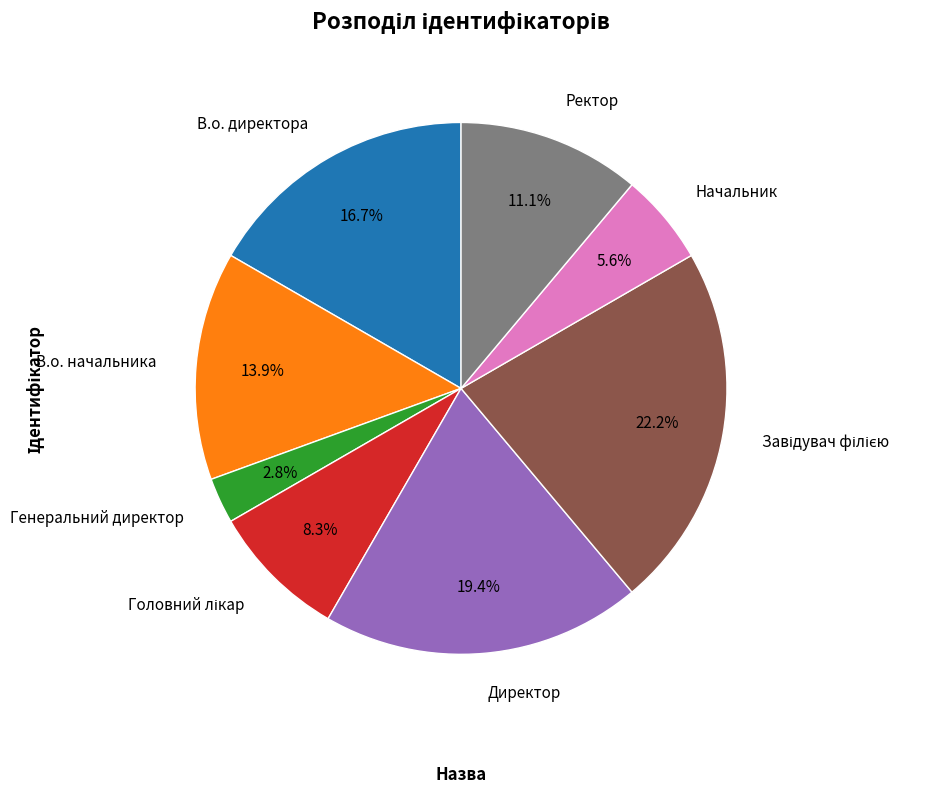

Does Начальник account for over 50% of the chart?

No